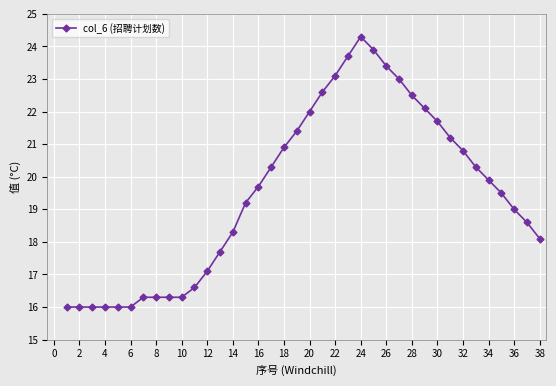

True or false: there are more than 0 points higher than both neighbors.

True